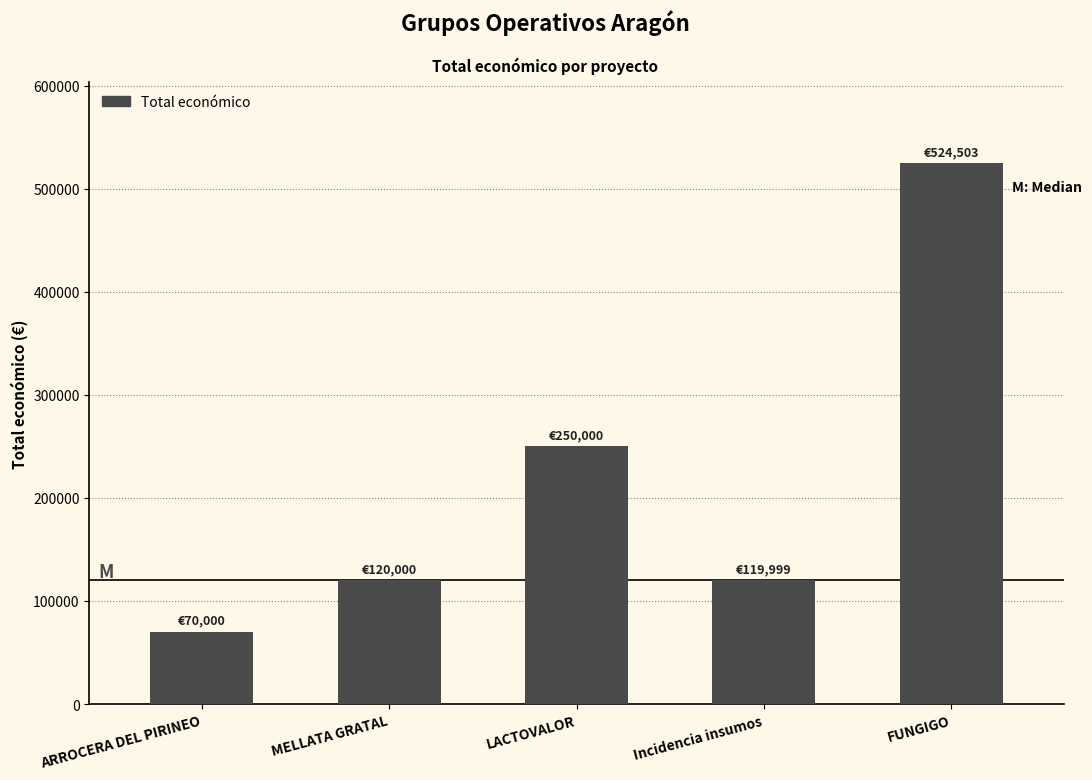

How many values are below 120000?

2